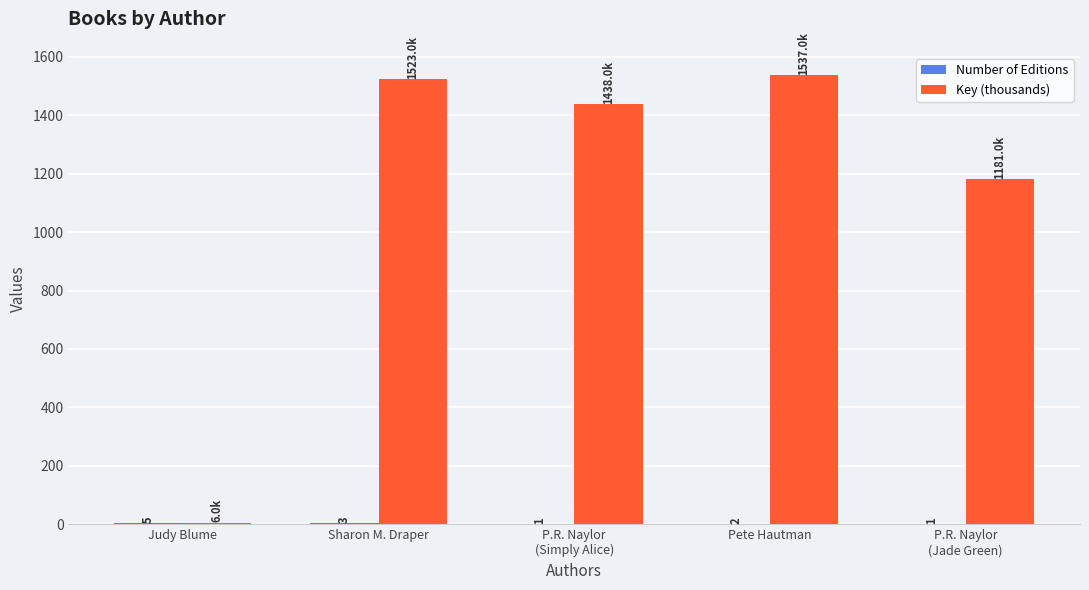

What is the highest value of the Key (thousands) series?

1537